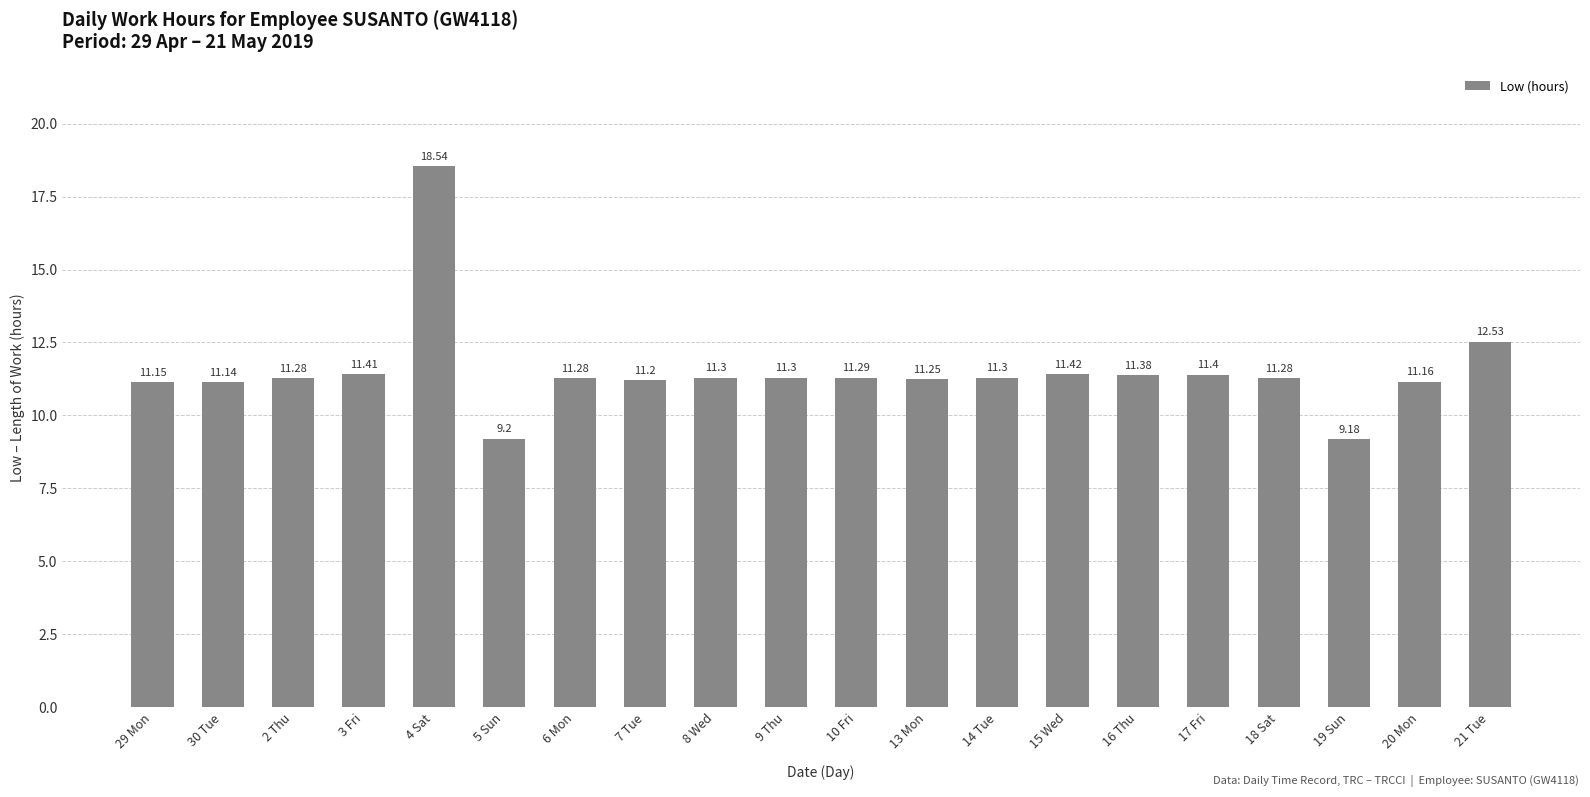

Which has a higher value, 2 Thu or 30 Tue?

2 Thu